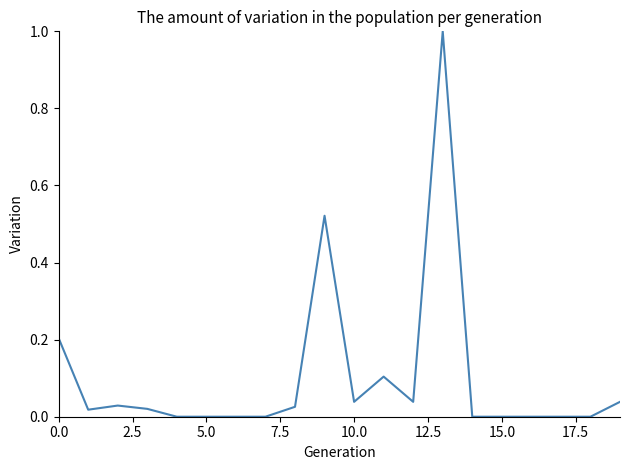

What is the greatest value displayed?

1.0